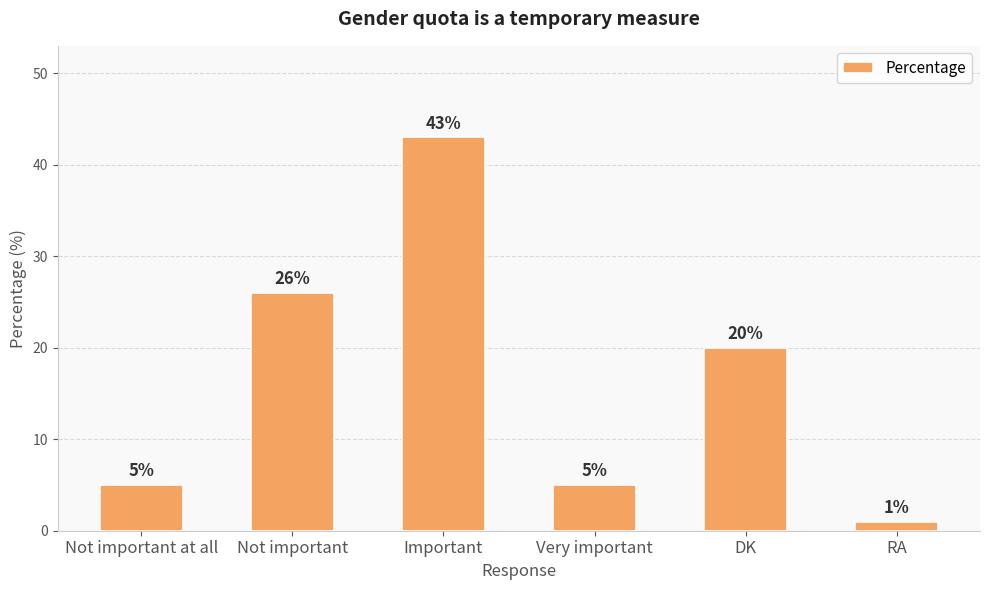

Read the value at Very important, to the nearest 5.

5